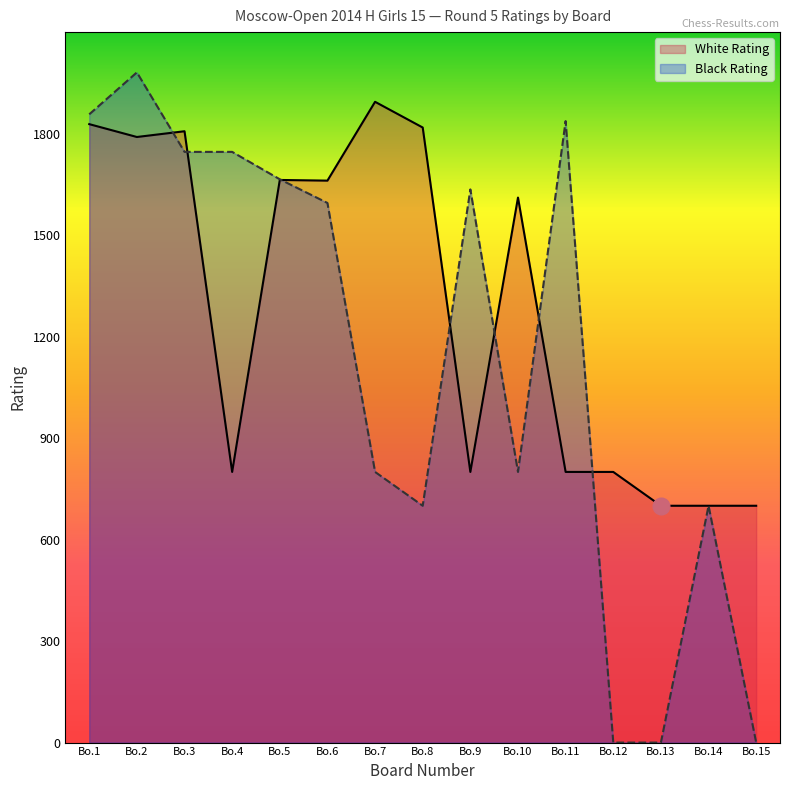

What is the value of the Black Rating point at the 8th from the left?

700